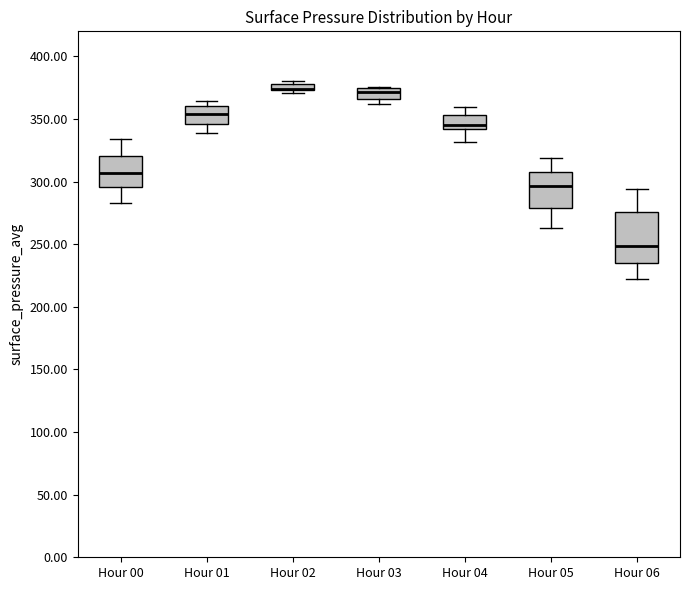

Where does the upper whisker of the box for Hour 04 end on the y-axis? The values are not printed on the chart, so give them approximately, as read against the axis.

360